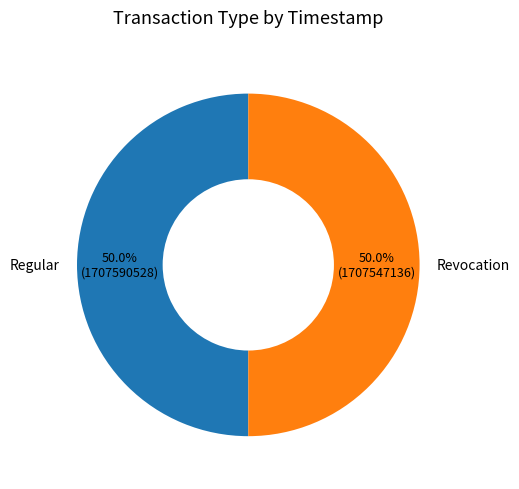

The Regular slice represents 42% of the pie. True or false?

False